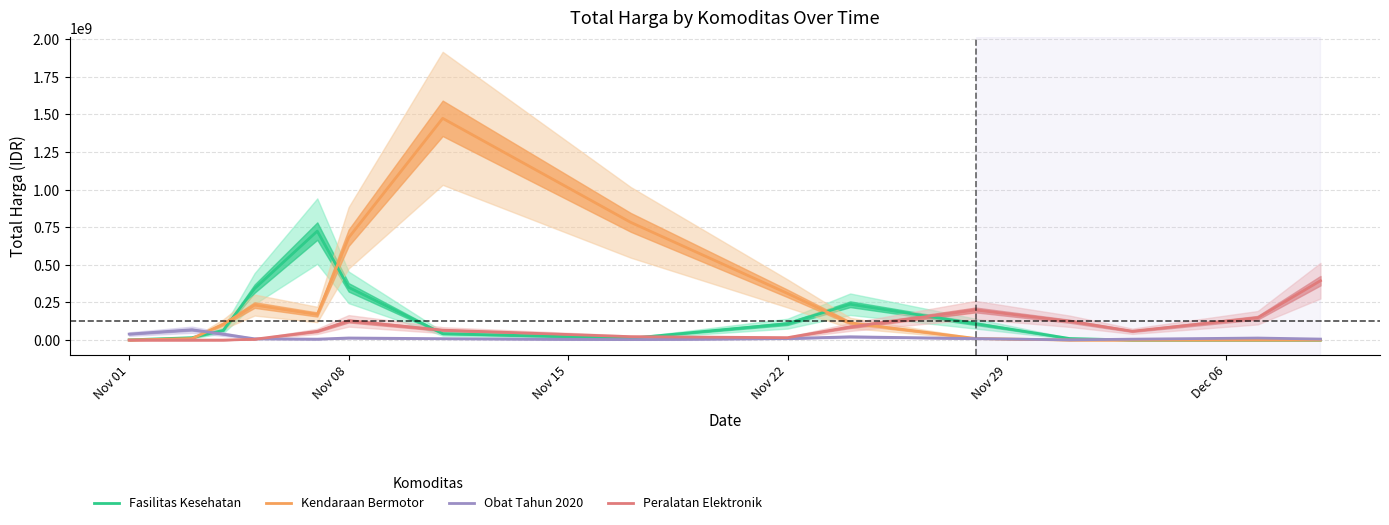

At which category does Fasilitas Kesehatan reach its first local valley?

7